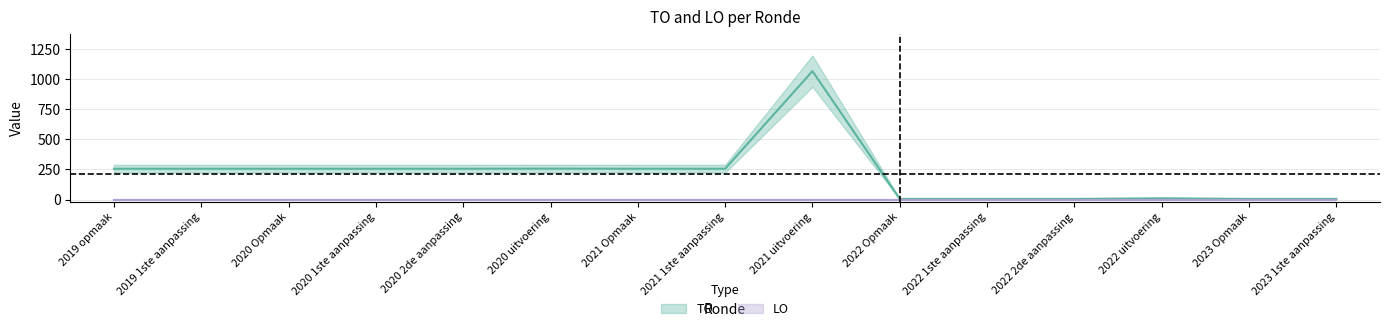

What is the change in value from 2021 Opmaak to 2022 uitvoering?

-246